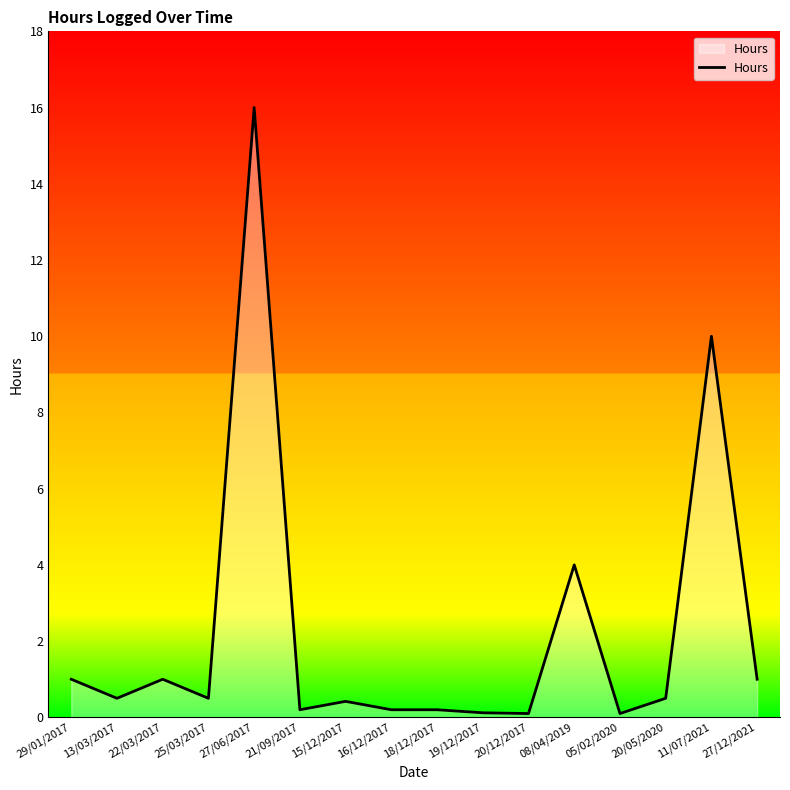

What is the greatest value displayed?

16.0